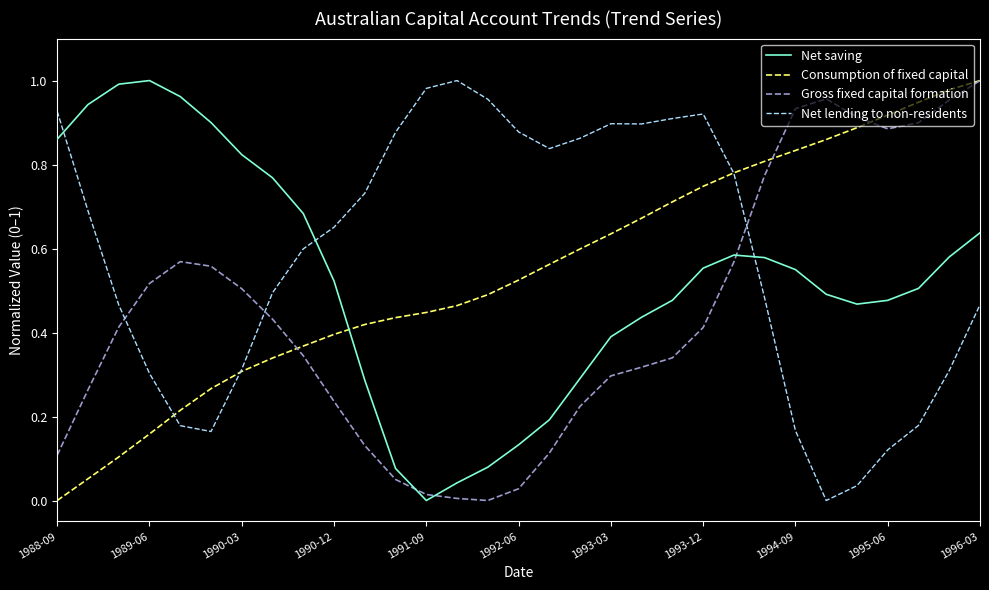

How many lines are shown in the chart?

4